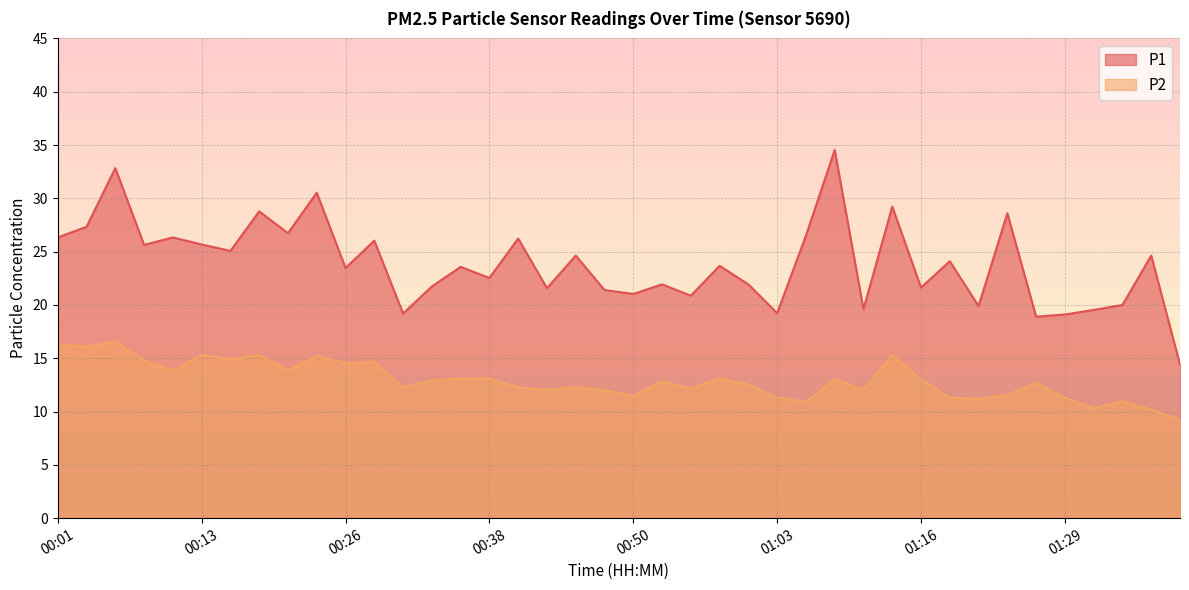

How many lines are shown in the chart?

2